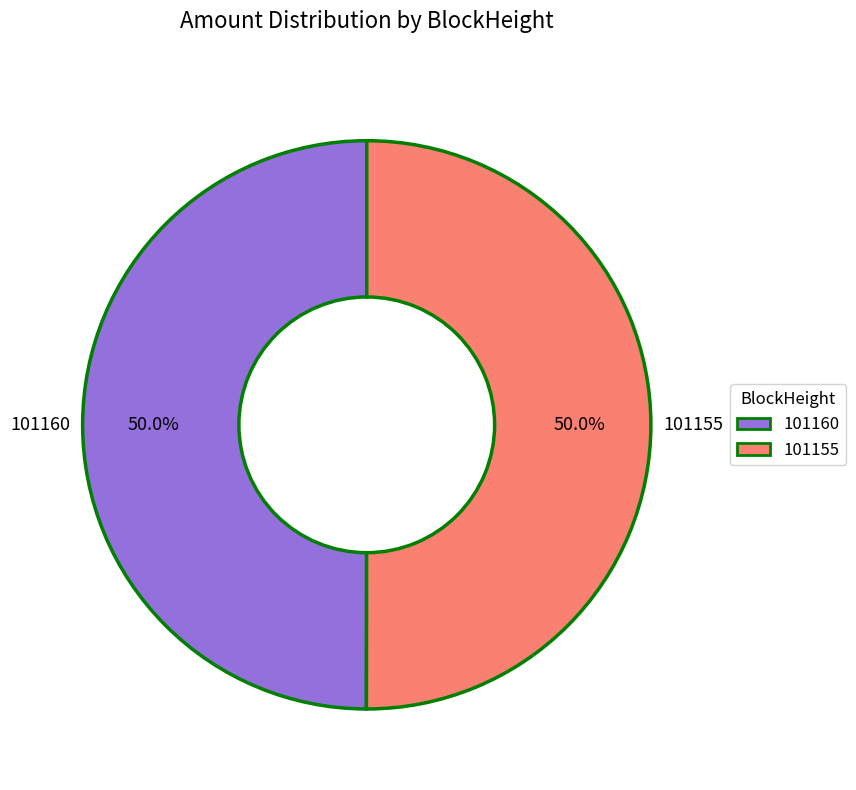

How many slices are in this pie chart?

2